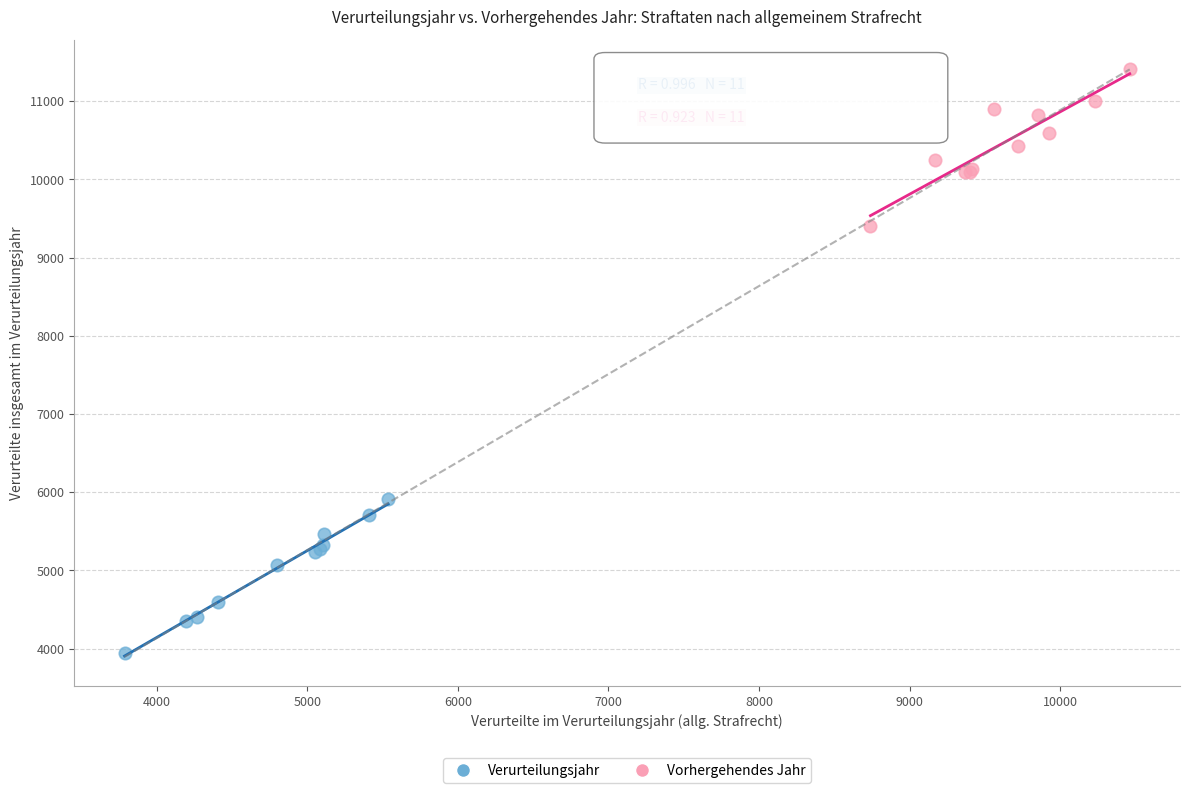

What are all the series names shown in the legend?

Verurteilungsjahr, Vorhergehendes Jahr